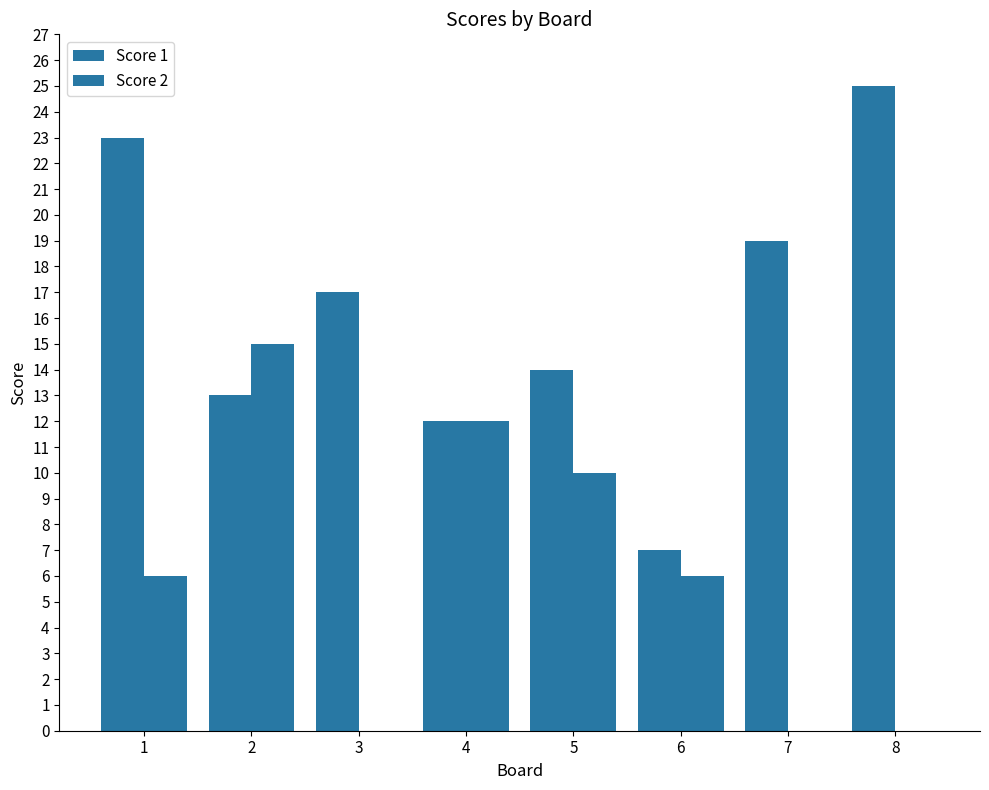

Count the number of data series in this chart.

2